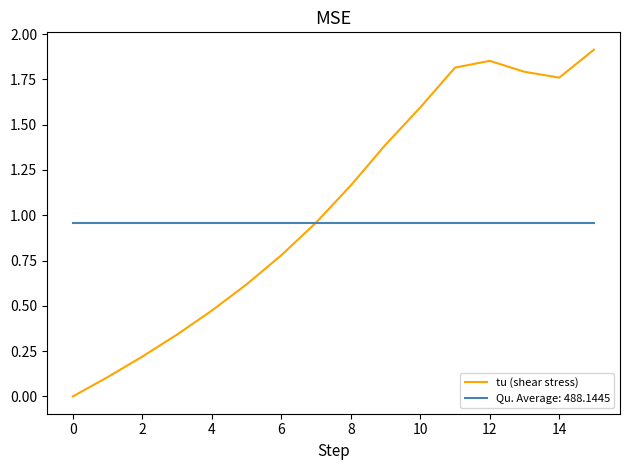

Which series has the largest total across all categories?

tu (shear stress)